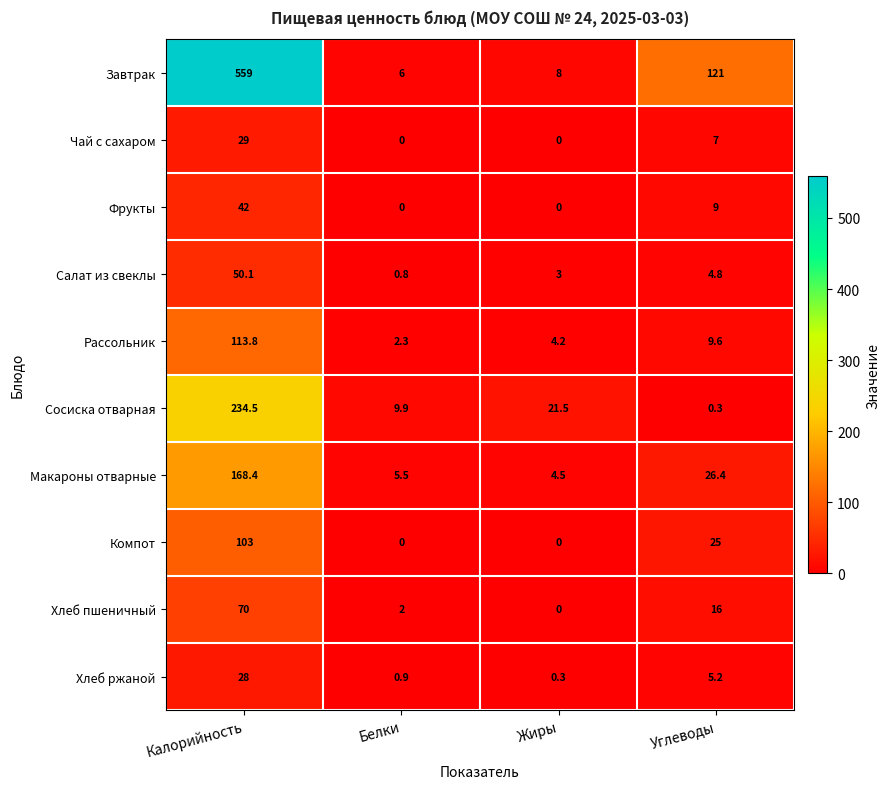

Which label corresponds to the largest value in the chart?

Калорийность